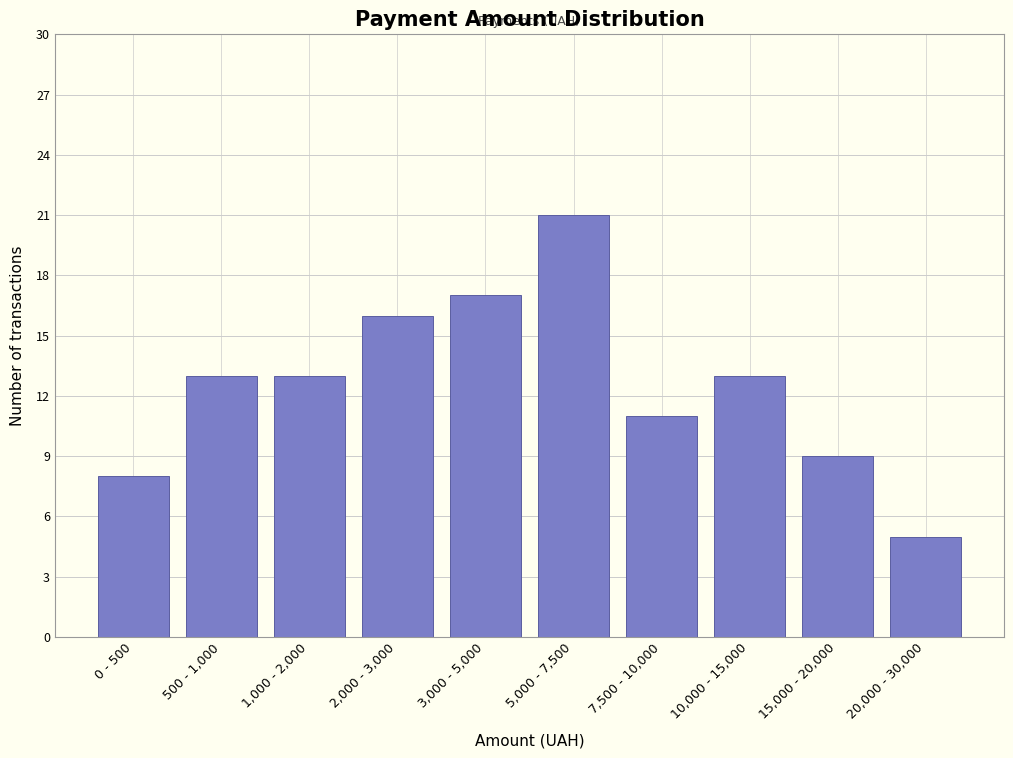

Reading left to right, extract all data points from this chart.

8	13	13	16	17	21	11	13	9	5